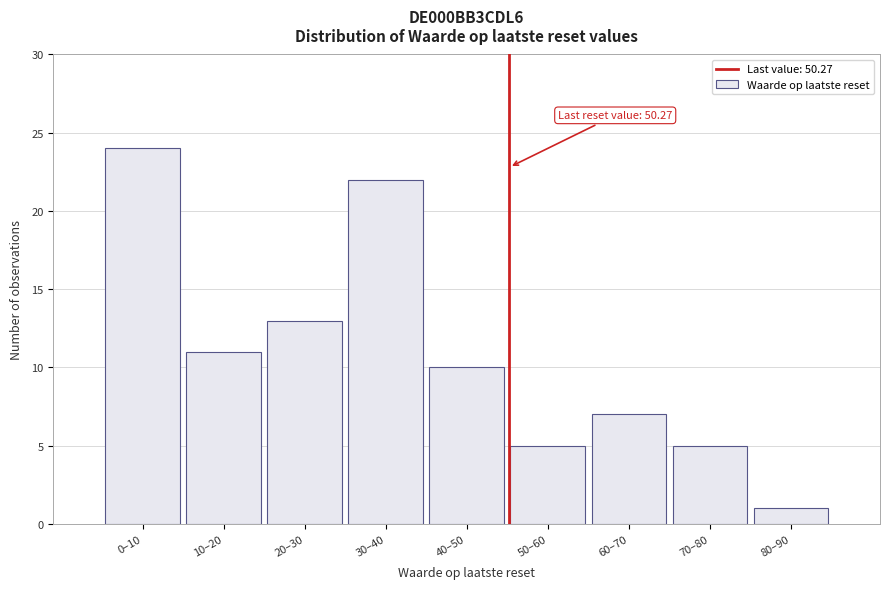

Reading left to right, extract all data points from this chart.

24	11	13	22	10	5	7	5	1